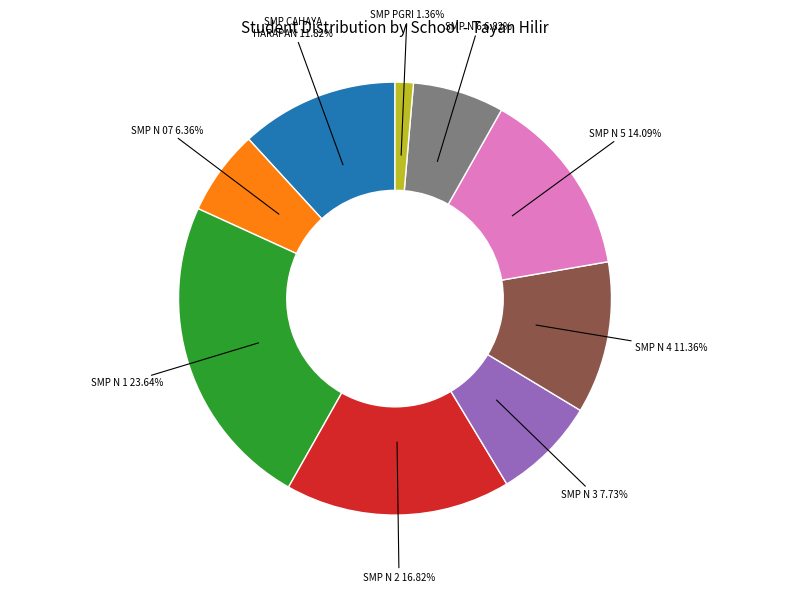

Is there a majority slice in this chart?

No